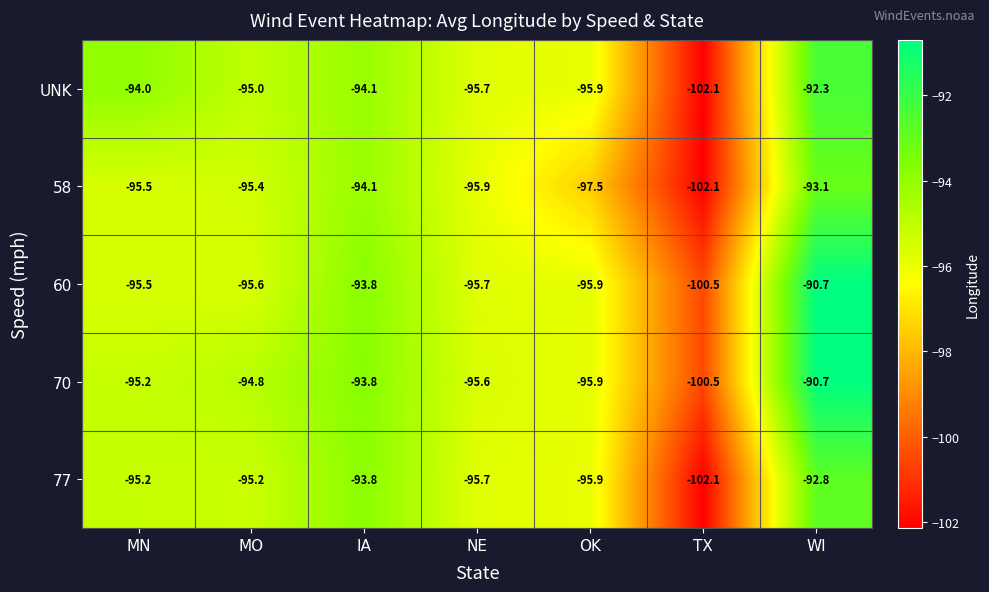

Read the UNK value at WI.

-92.3